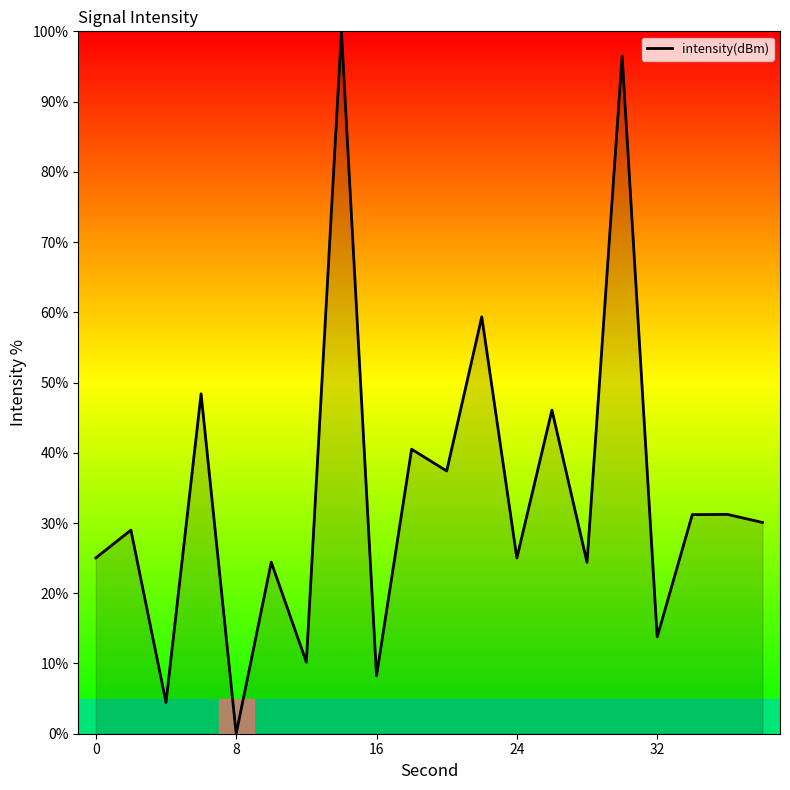

What is the difference between the maximum and minimum values?

100.0